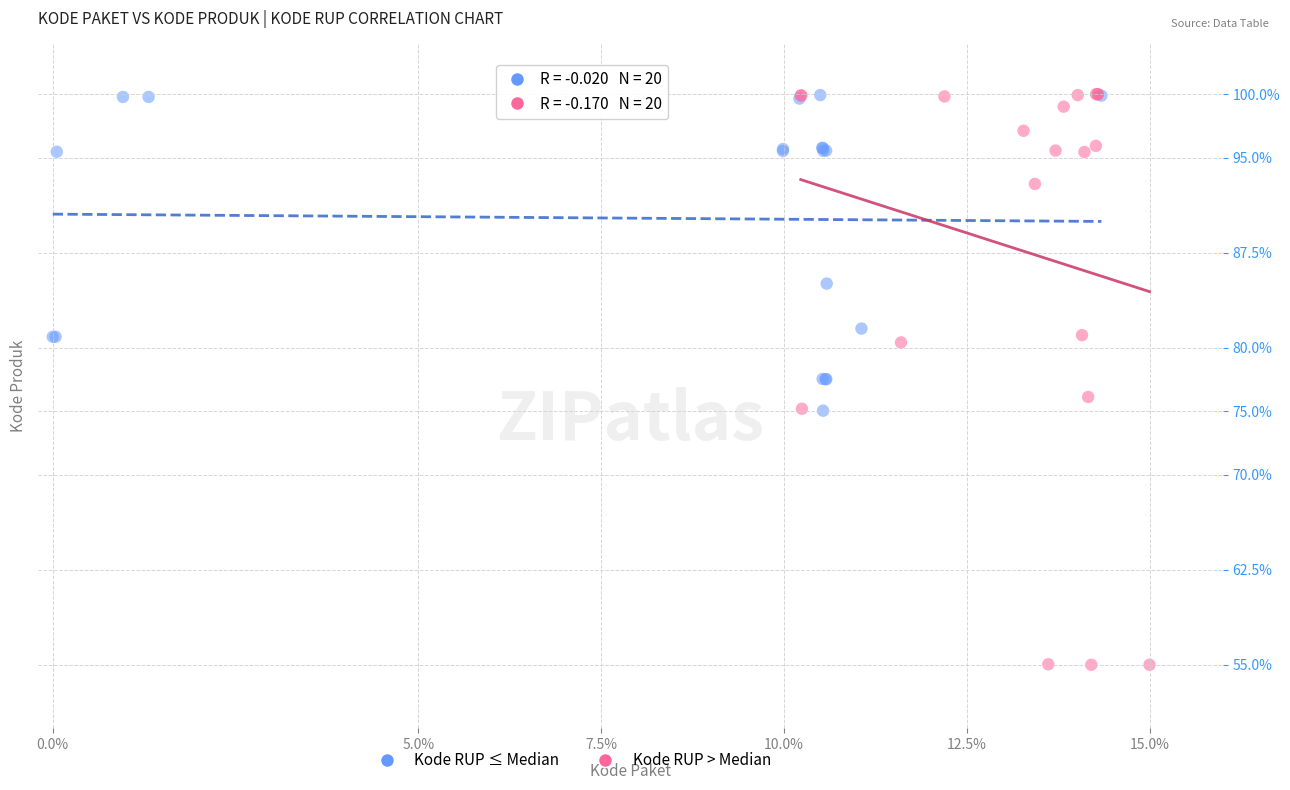

Which series contains the lowest Y value?

Kode RUP > Median